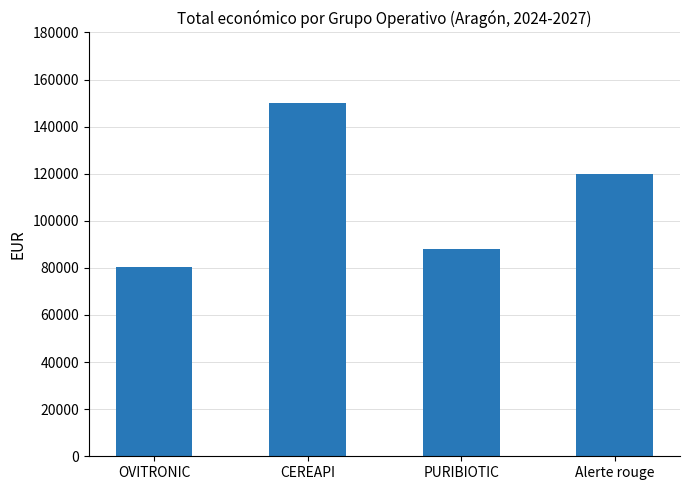

Is it true that the value at OVITRONIC is 80498?

True